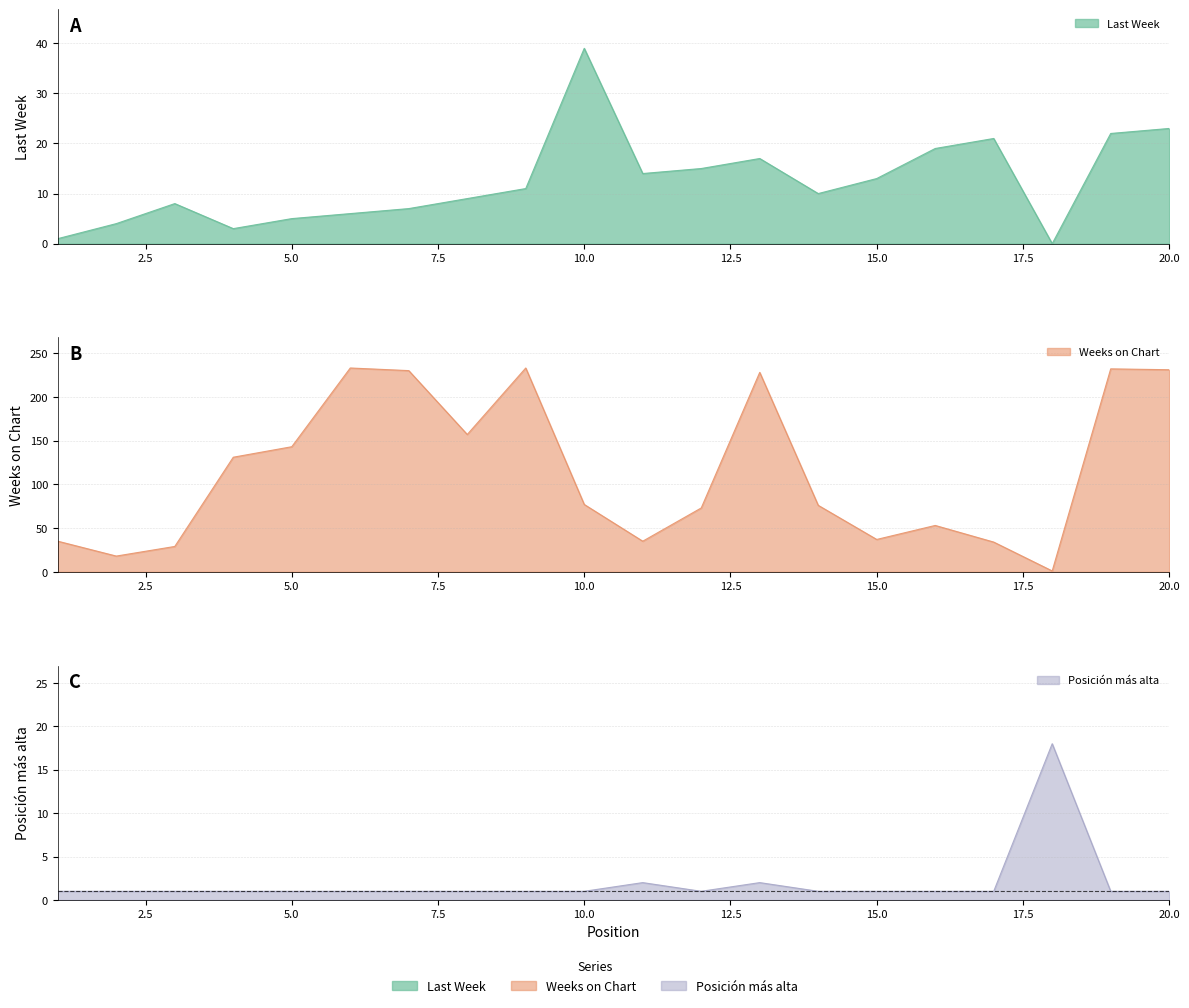

True or false: Last Week and Weeks on Chart cross at least once.

False